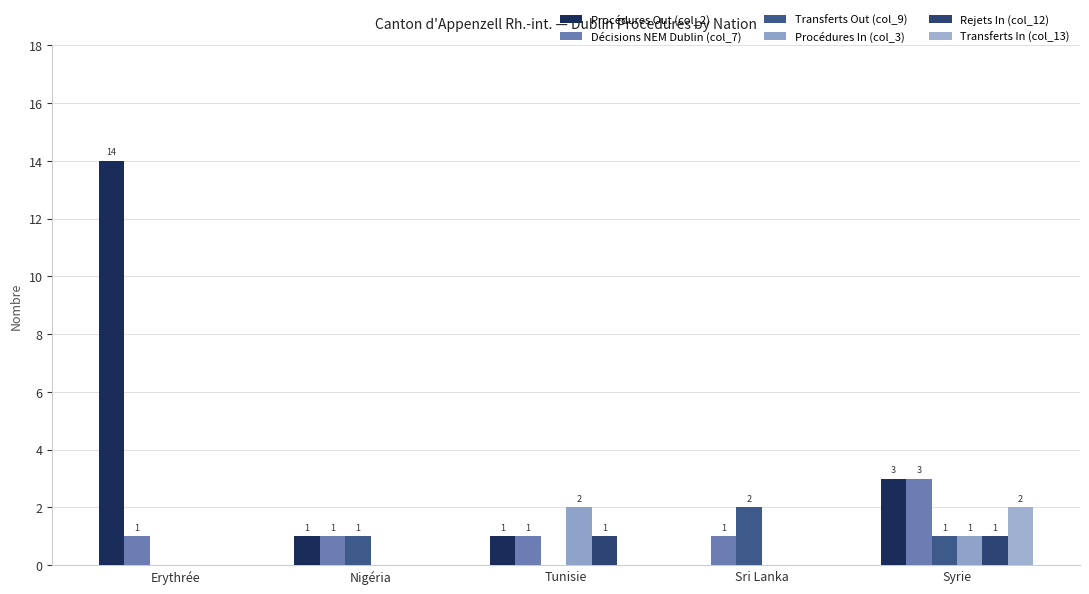

The Procédures In (col_3) series shows 3 at Tunisie. True or false?

False